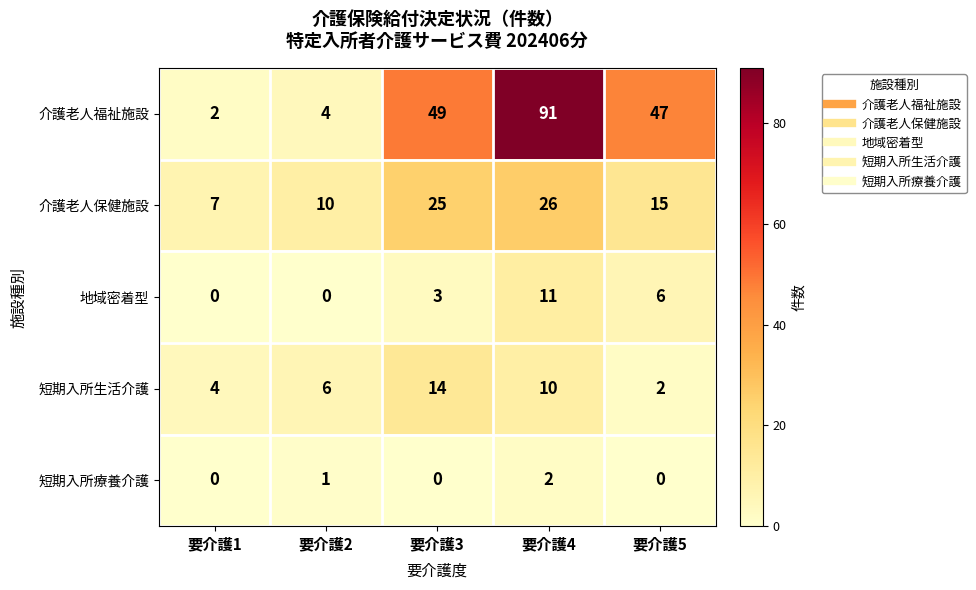

Rank the series by their maximum value, from highest to lowest.

介護老人福祉施設, 介護老人保健施設, 短期入所生活介護, 地域密着型, 短期入所療養介護